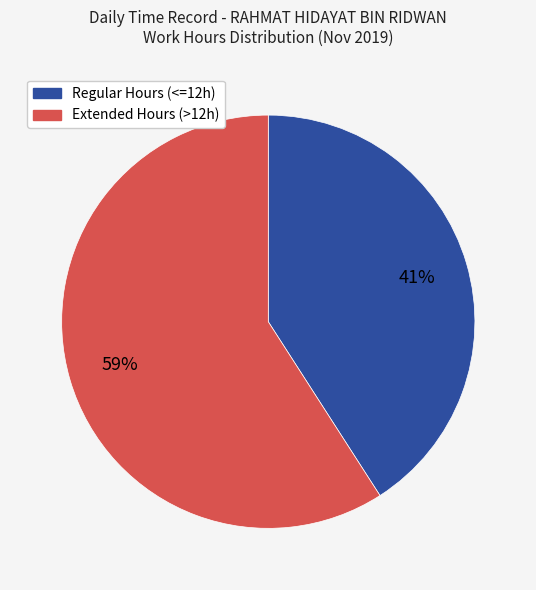

To the nearest percent, what is the difference between the largest and smallest slice percentages?

18%